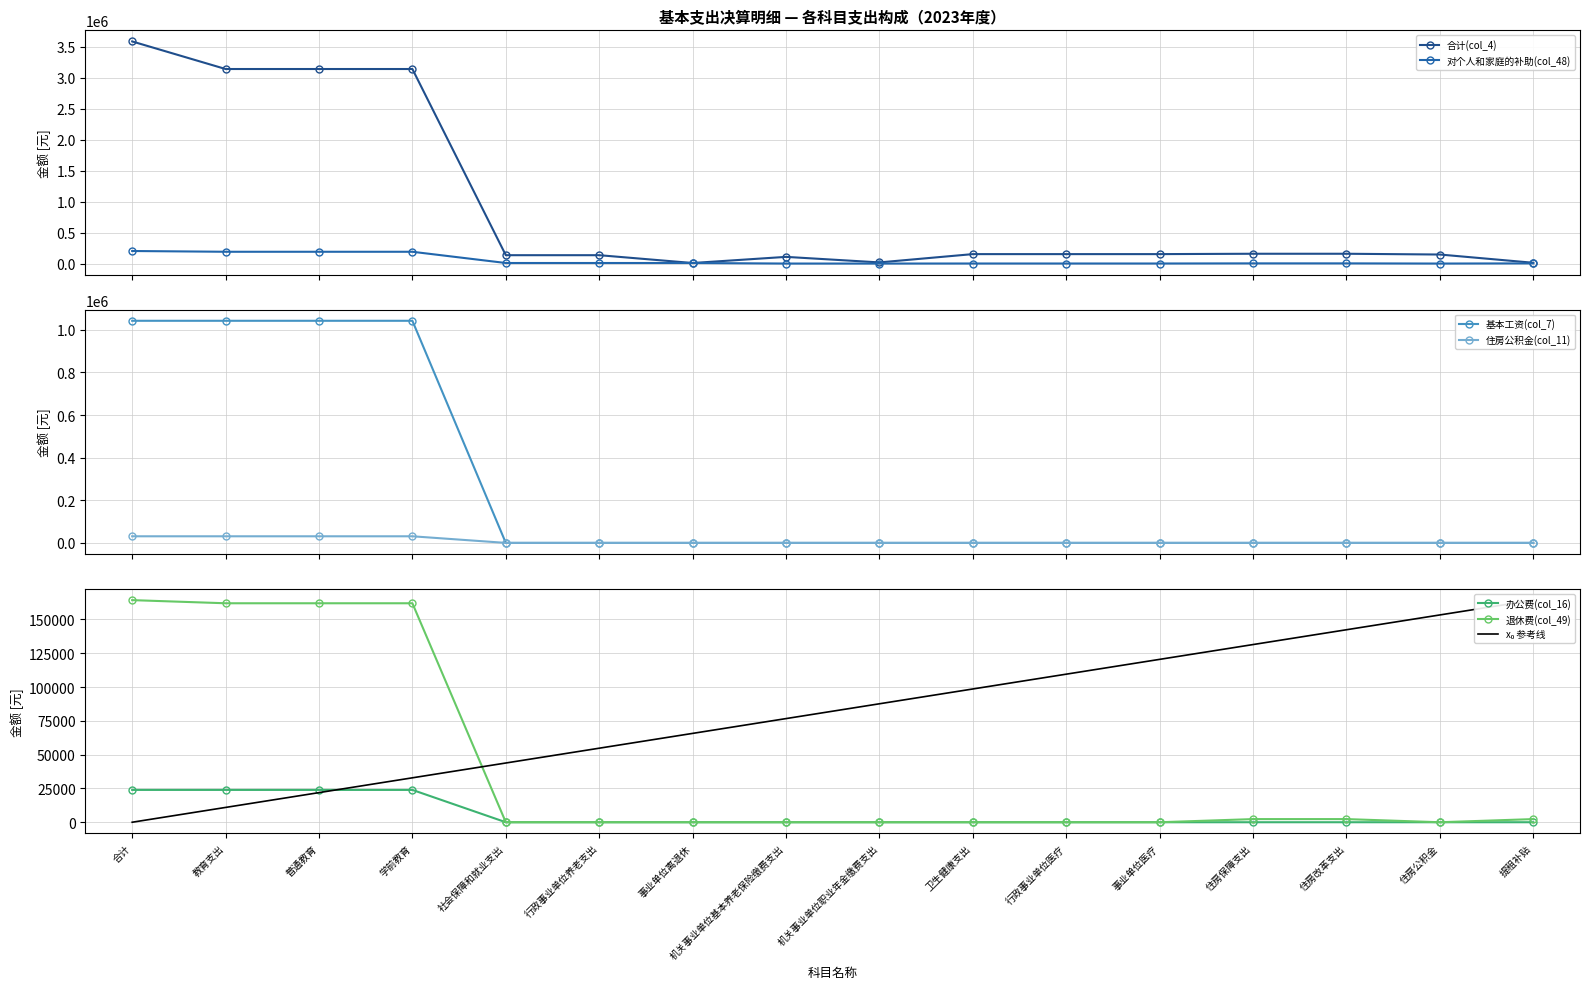

What is the sum of the 基本工资(col_7) values at 机关事业单位基本养老保险缴费支出 and 学前教育?

23918.8